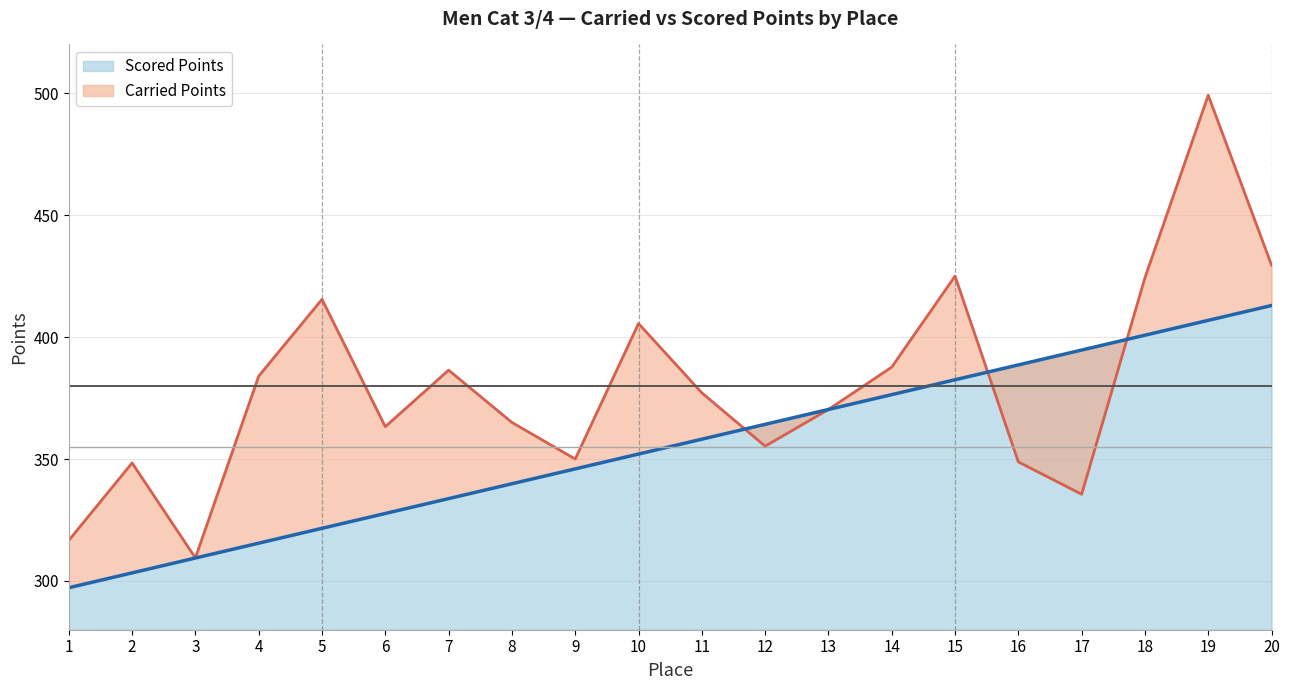

At which label does Scored Points reach its peak?

20